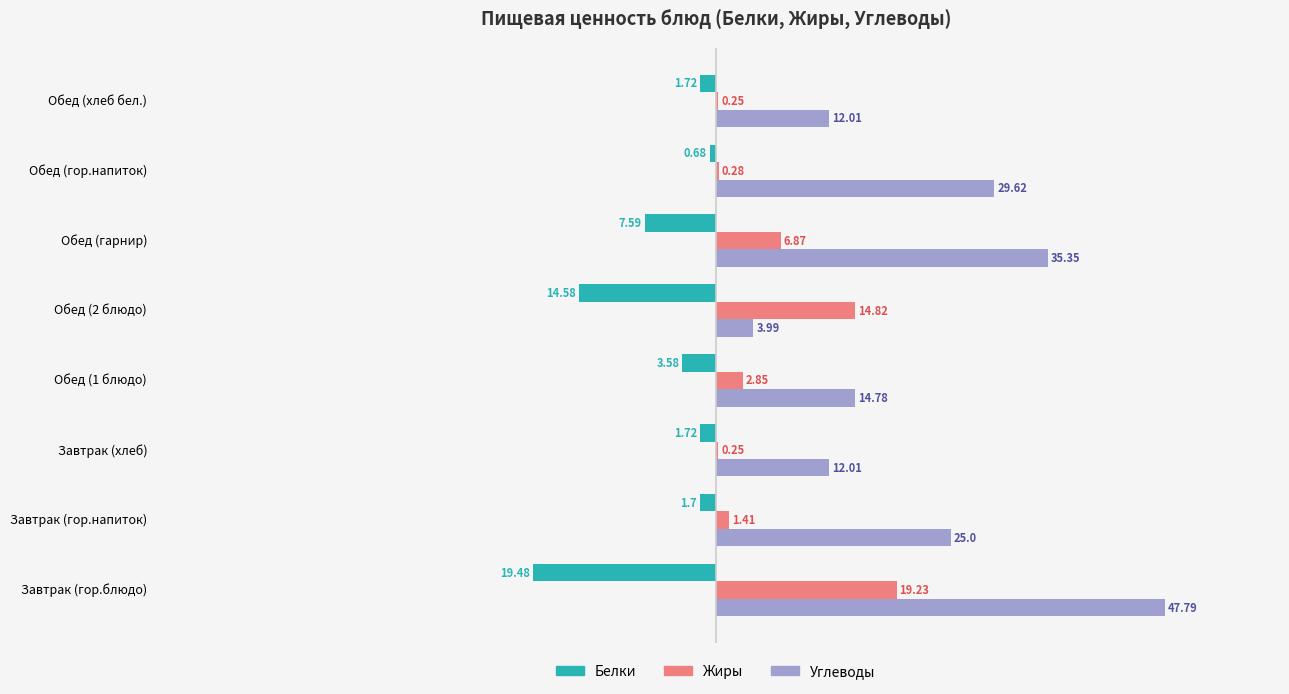

What is the sum of all Жиры values?

46.0